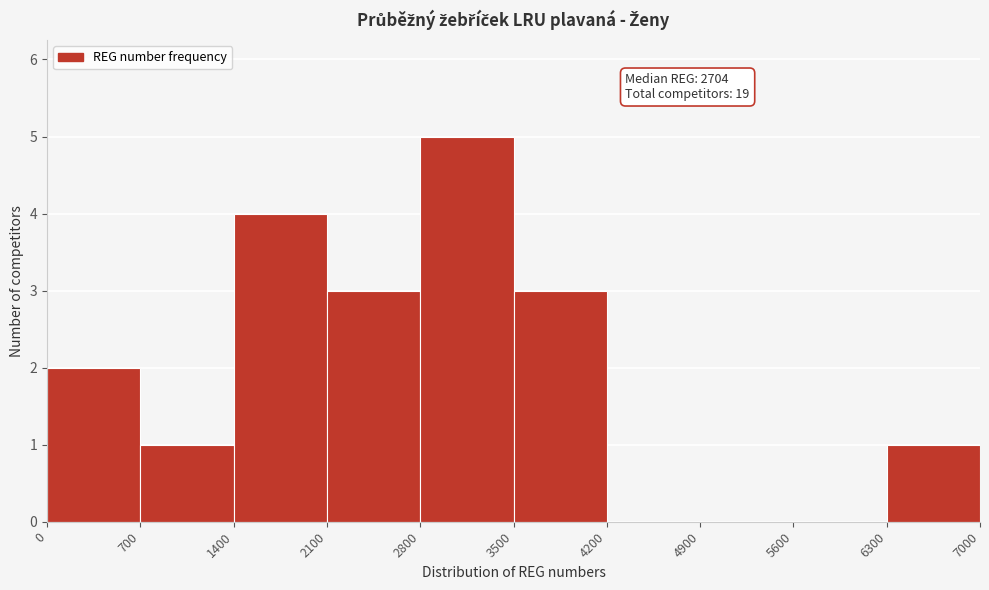

Over which range of the x-axis is the bar tallest?

2800 to 3500